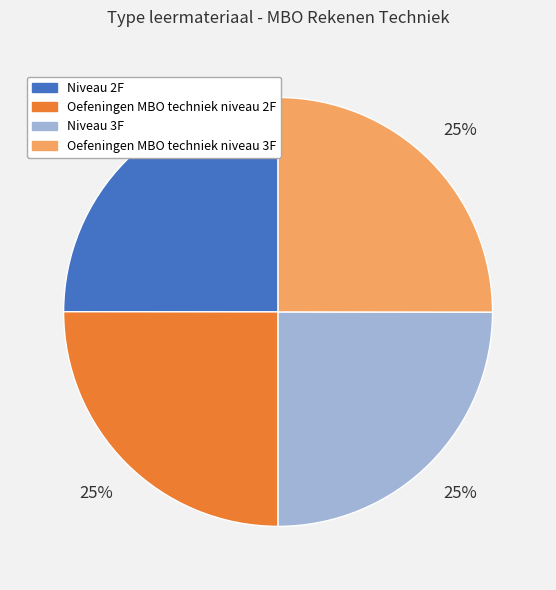

What percentage is the Niveau 3F slice, to the nearest percent?

25%